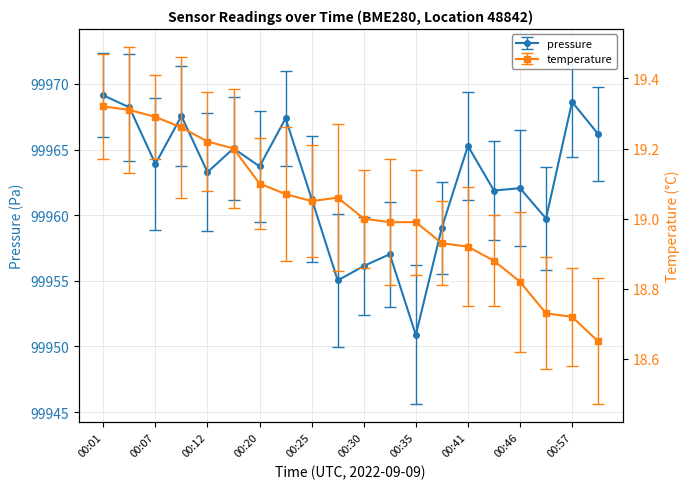

What is the value of the pressure point at the 7th from the left?

99963.7